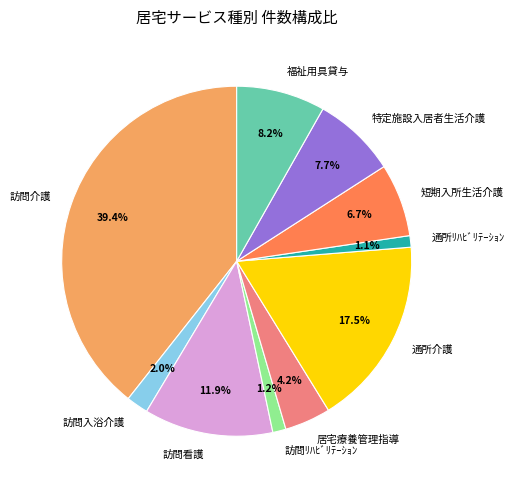

What portion of the pie excludes 訪問入浴介護?

98.0%